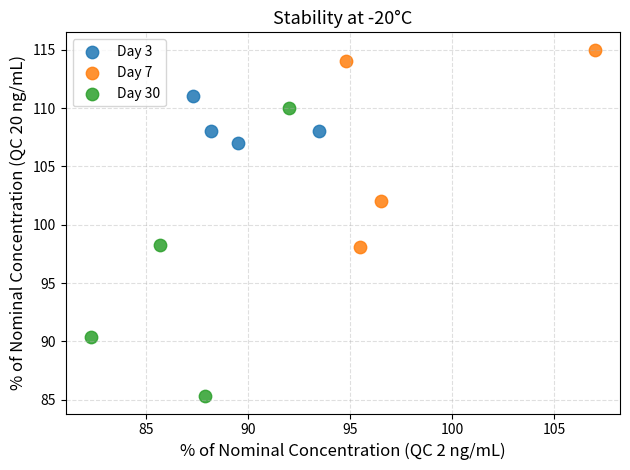

Which series contains the highest Y value?

Day 7